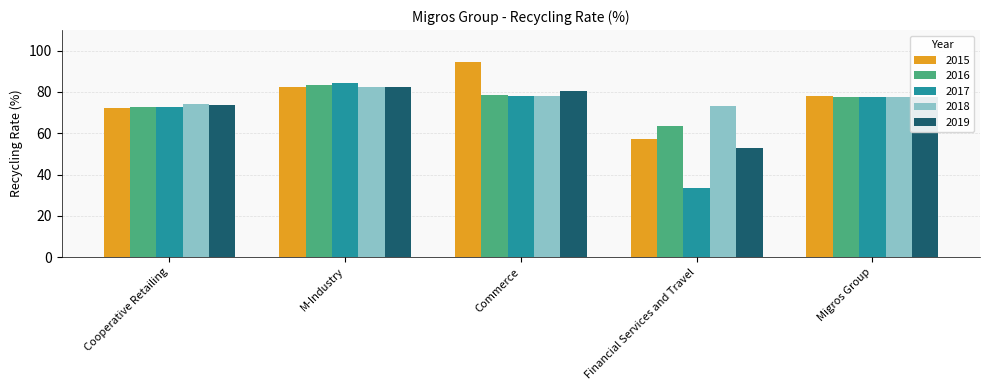

Does the chart contain stacked bars?

No